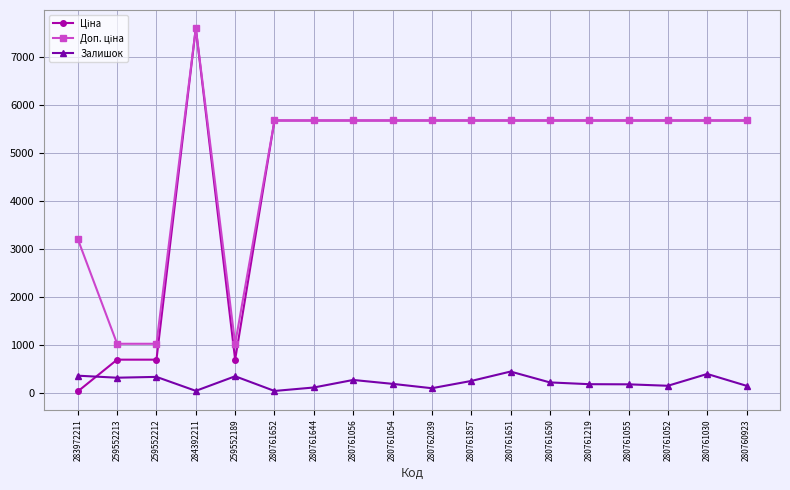

True or false: Залишок has a value of 44.0 at 284392211.

True